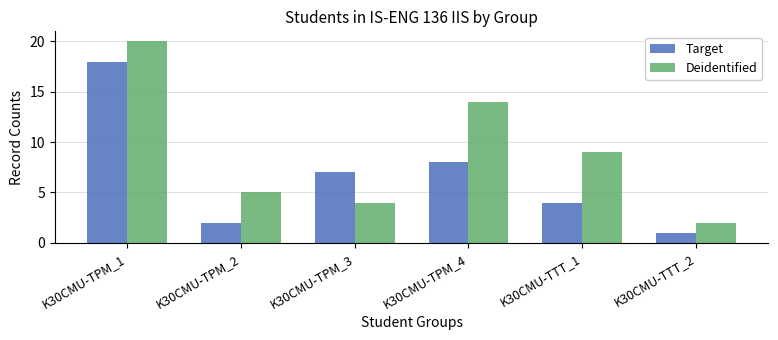

Between K30CMU-TPM_1 and K30CMU-TPM_4, which series saw the biggest shift?

Target